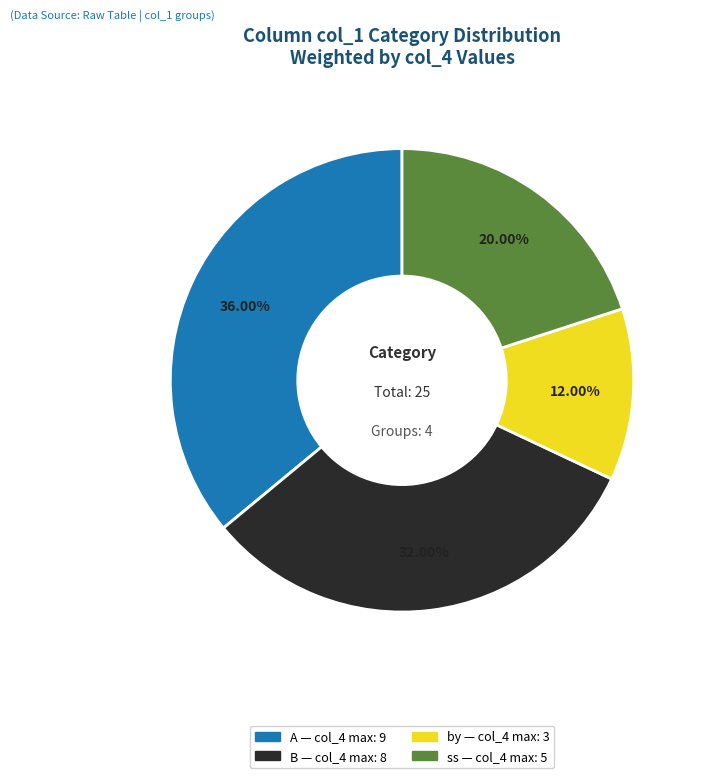

What is the ratio of the value at A to the value at B?

1.1